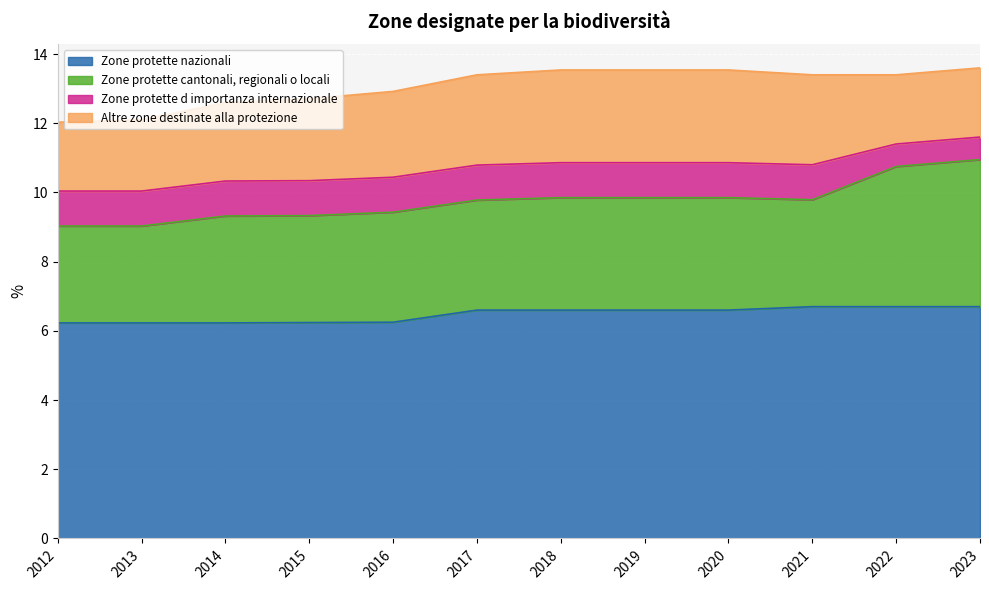

Between 2017 and 2020, which series saw the biggest shift?

Altre zone destinate alla protezione